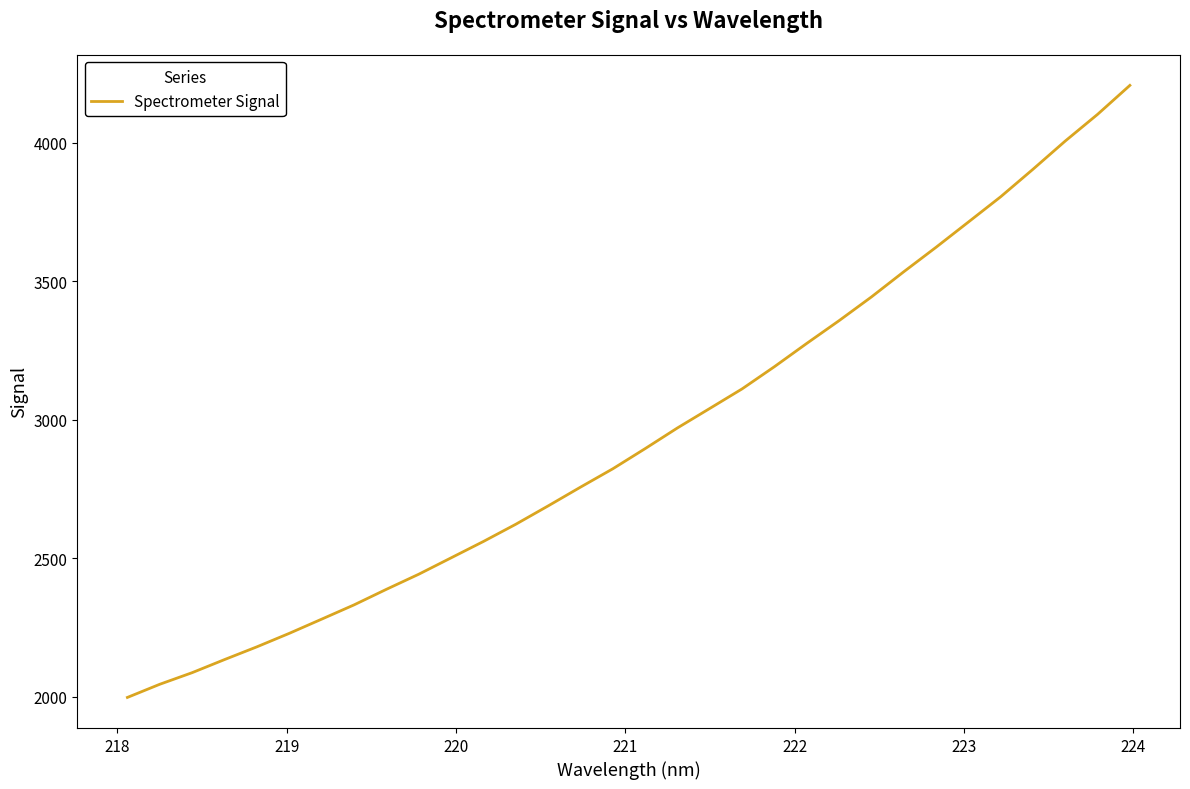

What is the greatest value displayed?

4207.1